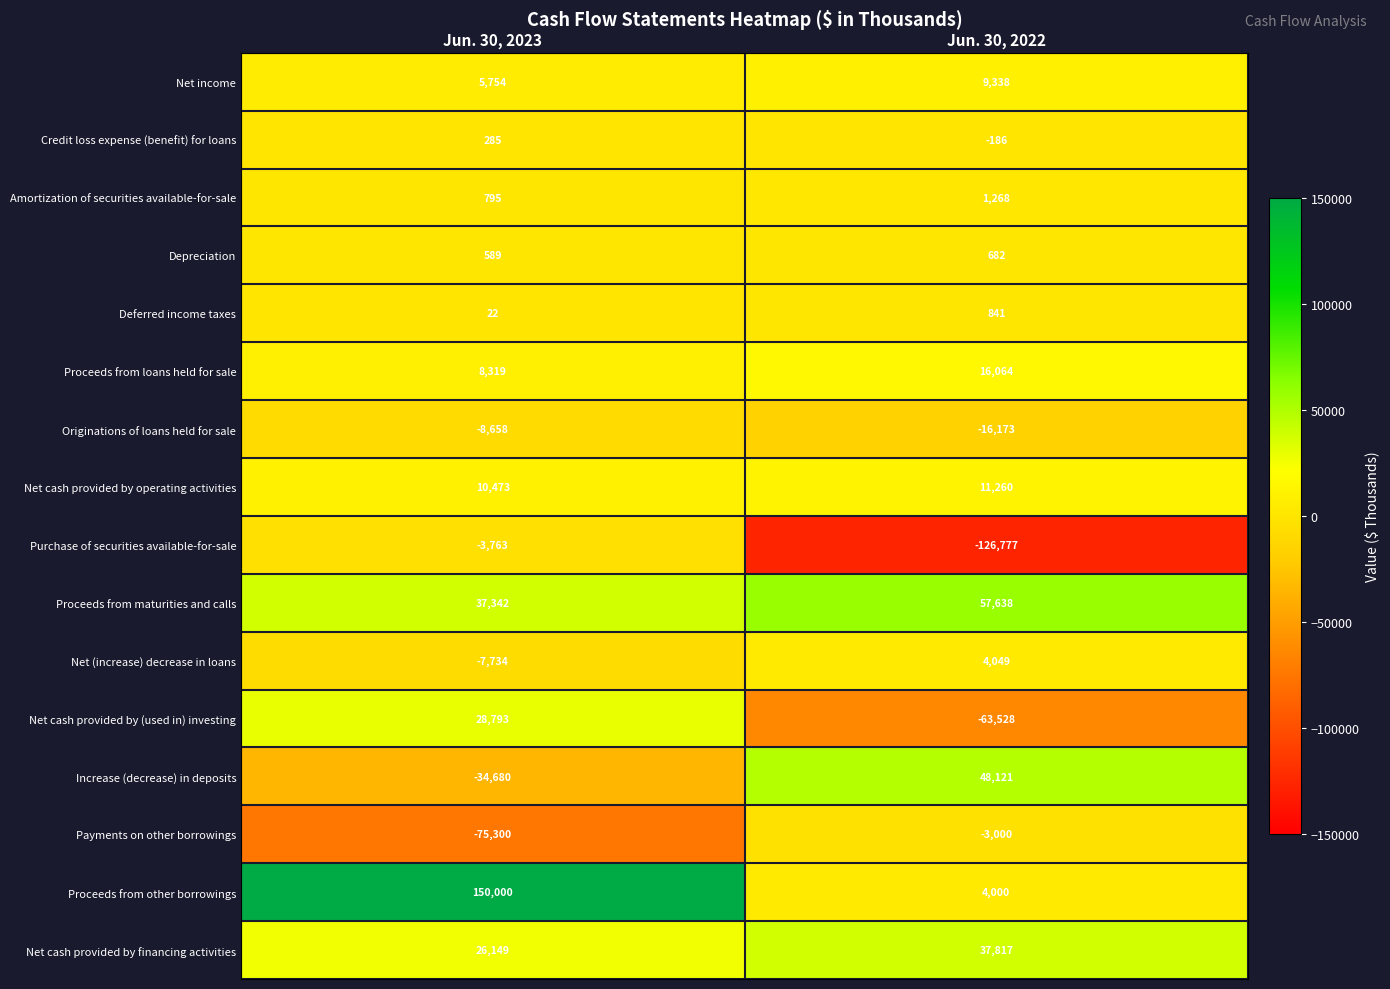

What value does the Net cash provided by operating activities series have at Jun. 30, 2022?

11260